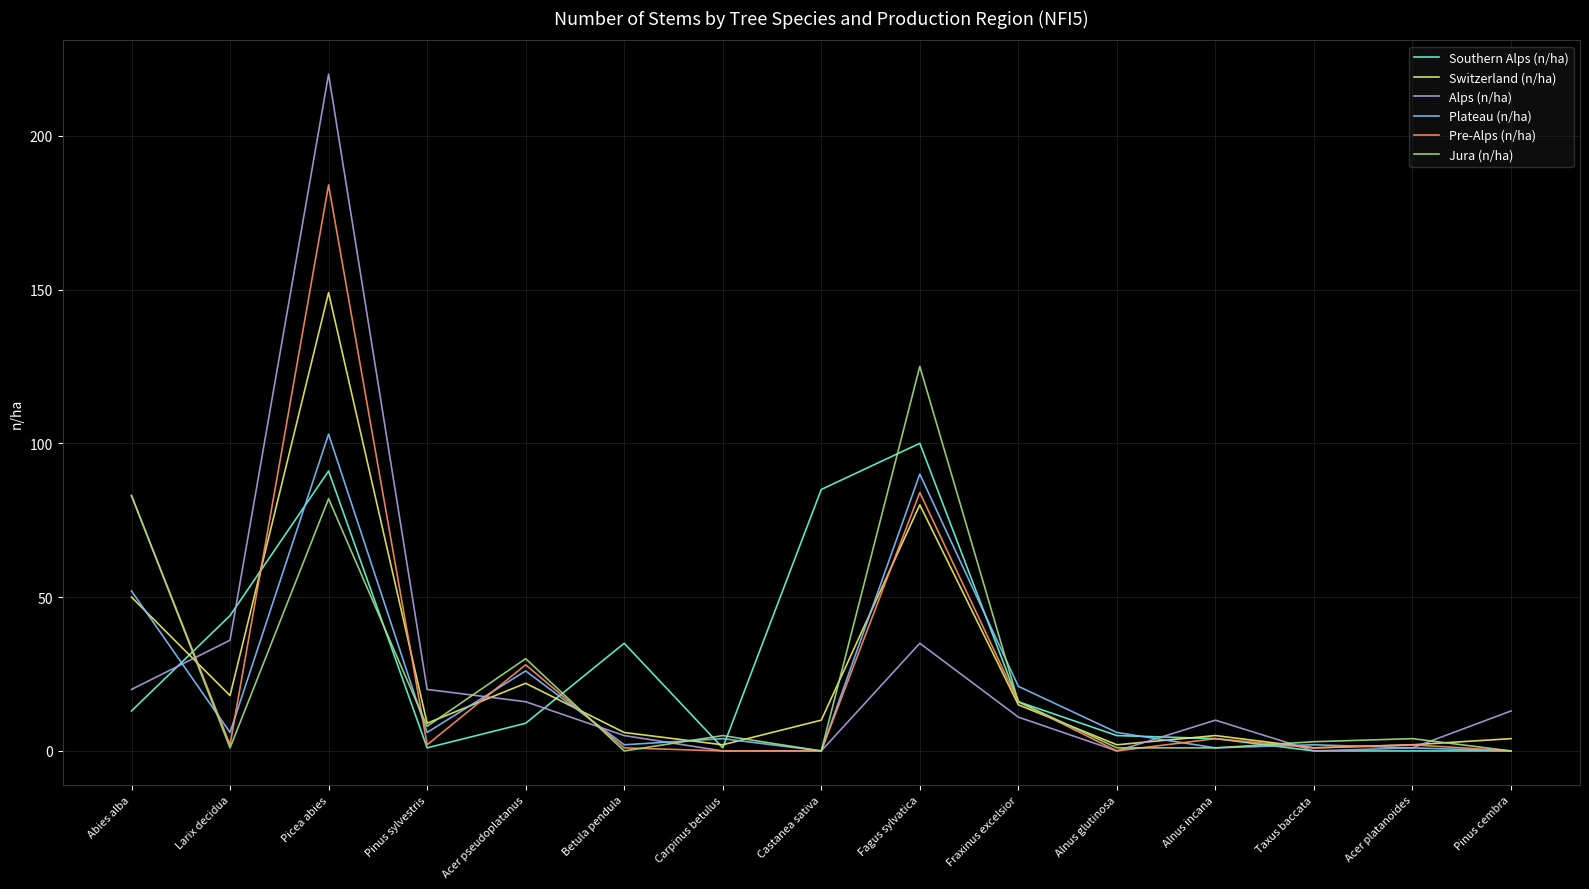

What is the greatest value displayed?

220